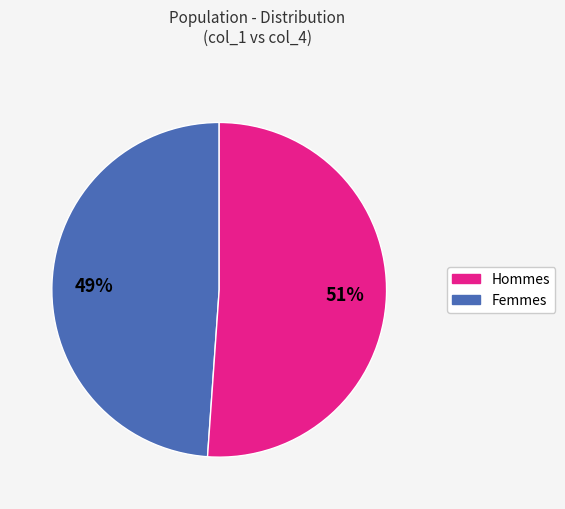

Is there any slice that represents more than half of the pie?

Yes